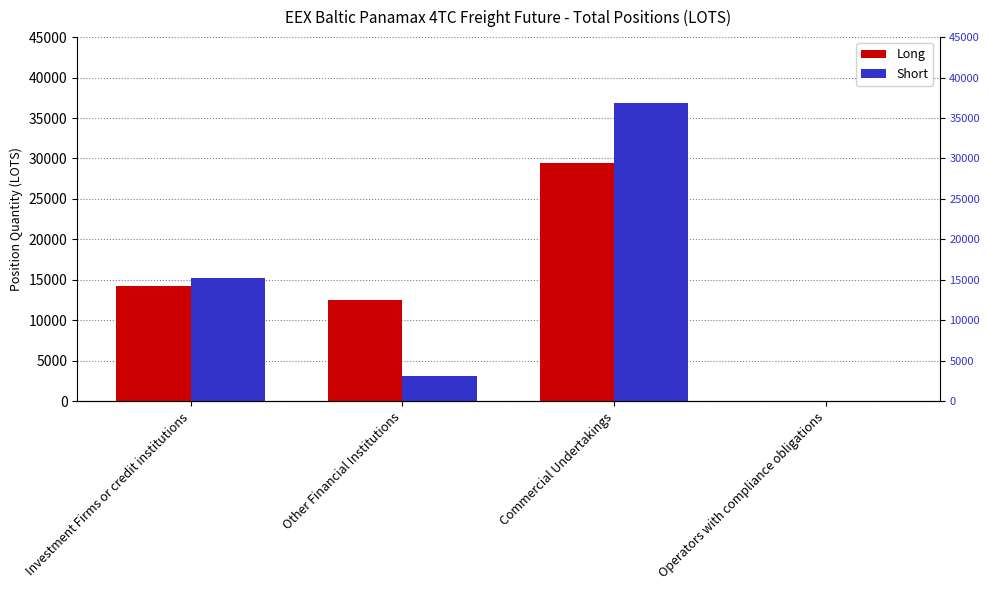

What is the value of the Long bar at the 2nd from the left?

12468.7